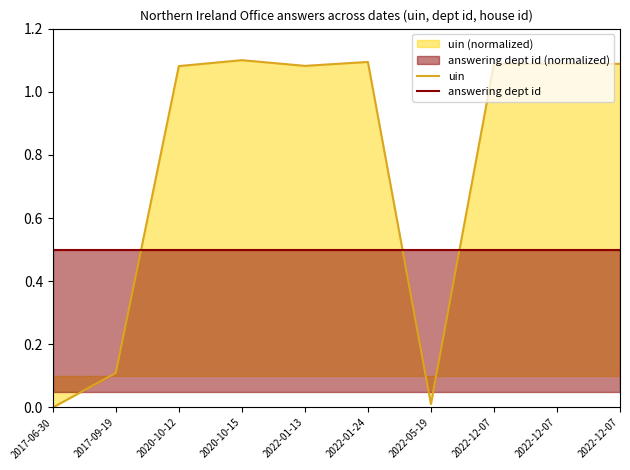

What are all the series names shown in the legend?

uin, answering dept id